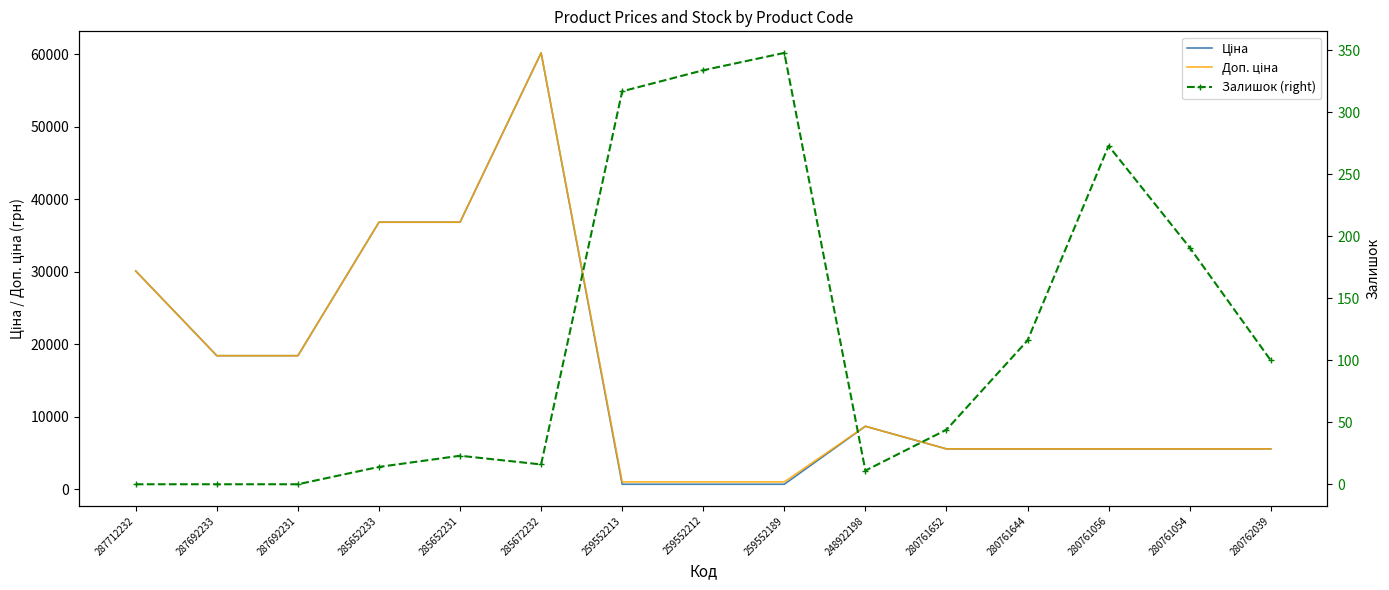

Does the chart have visible grid lines?

No